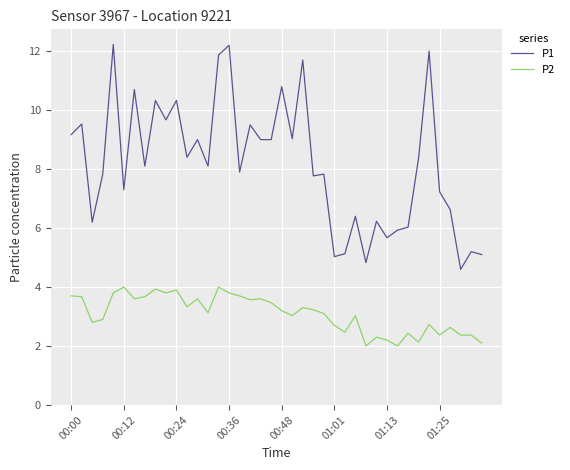

At how many categories does at least one series exceed 10?

9